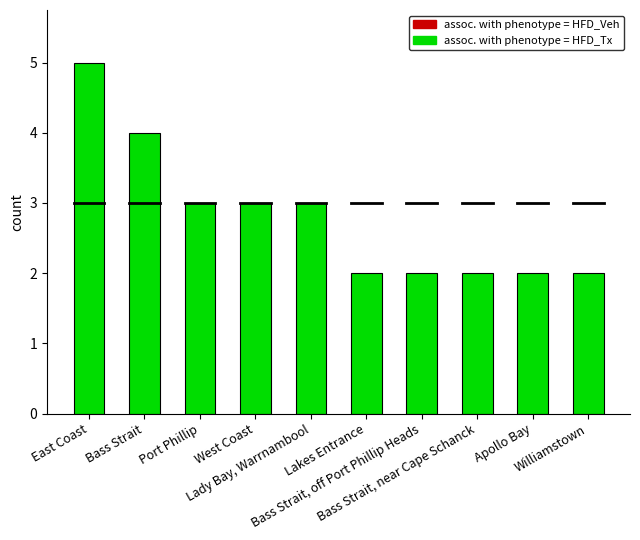

Where does the data first go above 3?

East Coast